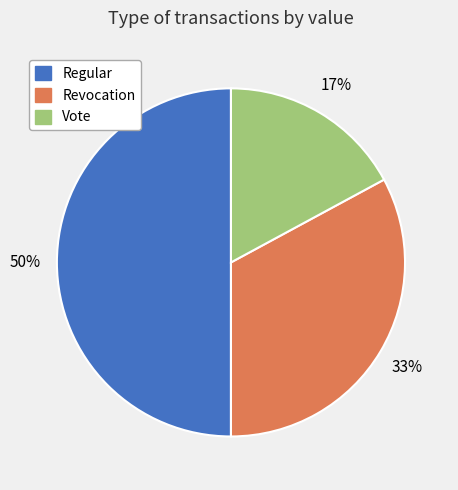

To the nearest percent, what is the difference between the largest and smallest slice percentages?

33%